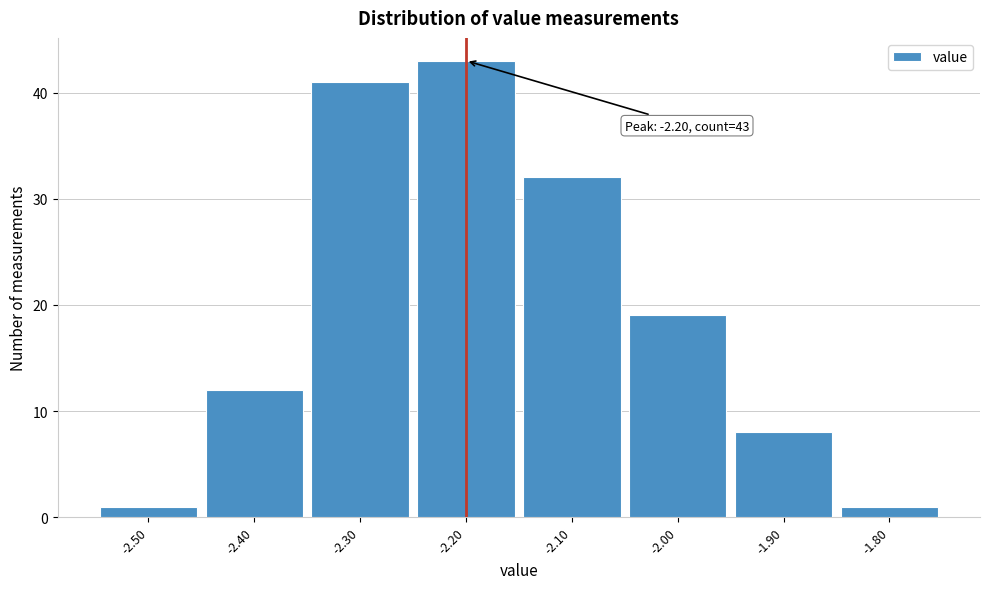

Over which range of the x-axis is the bar tallest?

-2.25 to -2.15